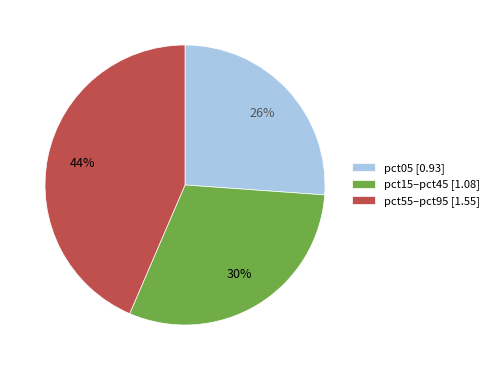

Is it true that pct15–pct45 [1.08] is 30% of the pie?

True